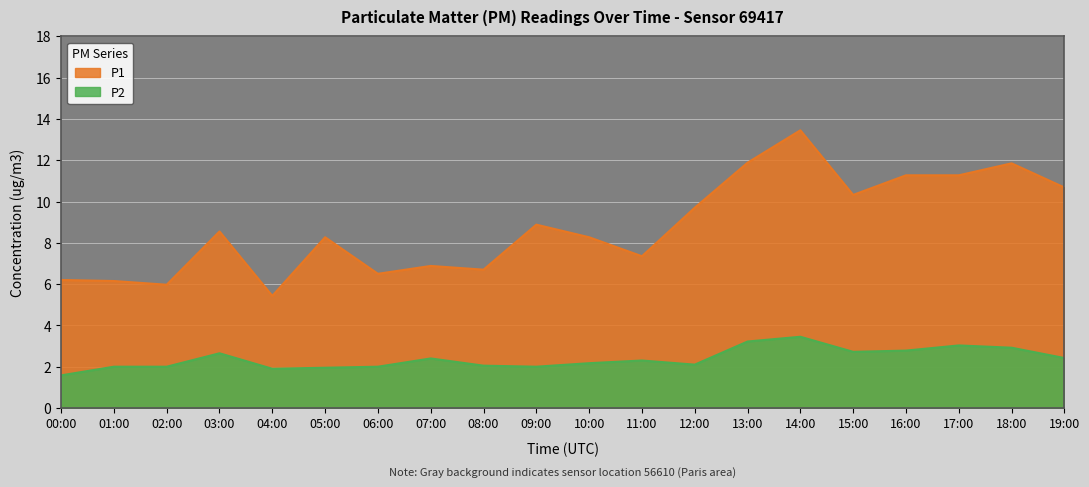

Between 02:00 and 06:00, which series saw the biggest shift?

P1